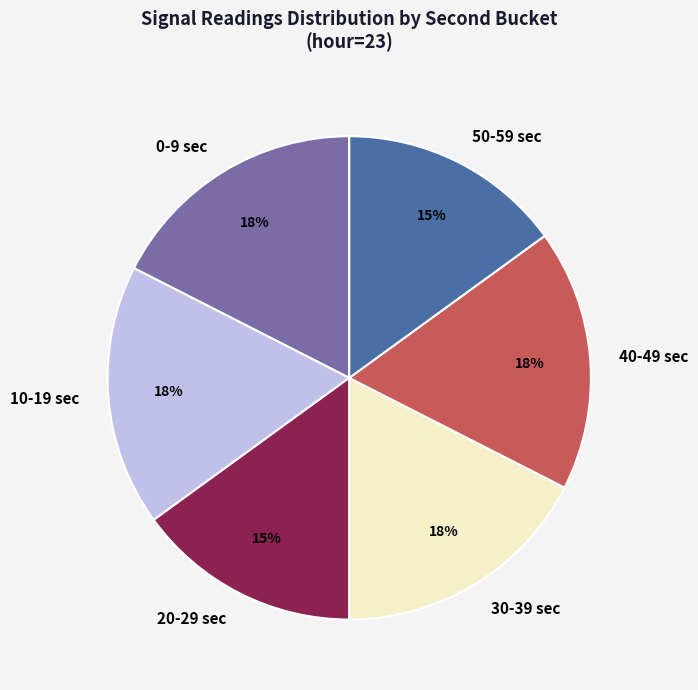

Count the number of slices in the pie.

6